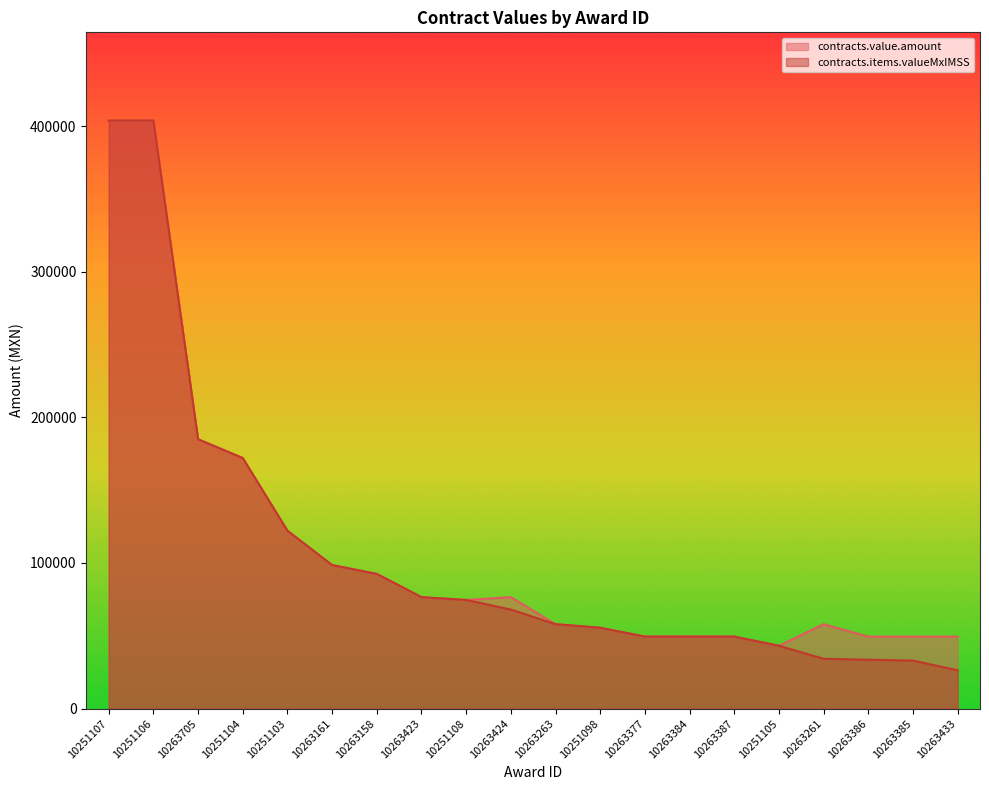

How many lines are shown in the chart?

2